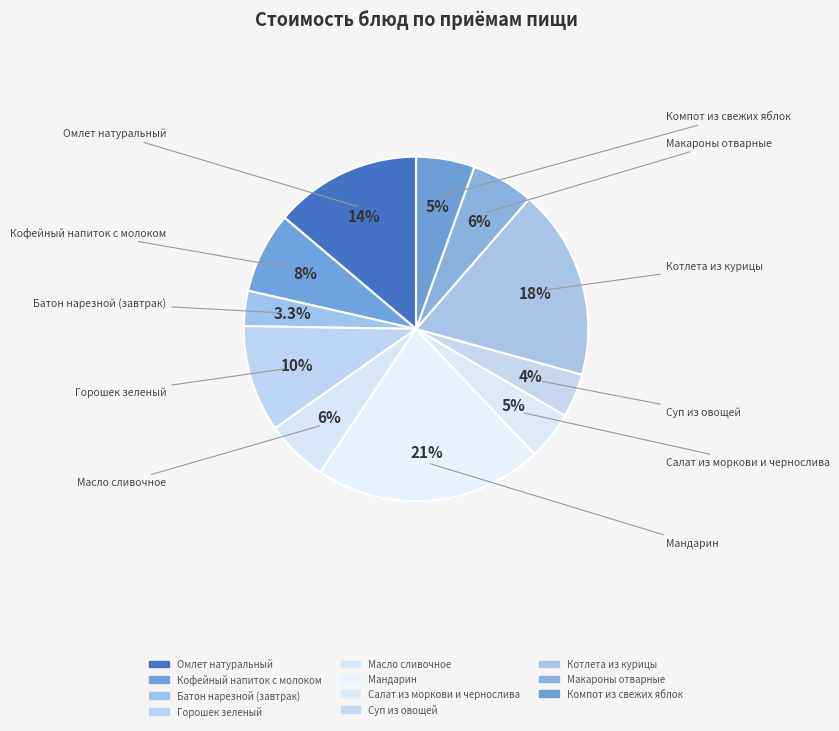

What percentage is NOT represented by Котлета из курицы?

82.1%